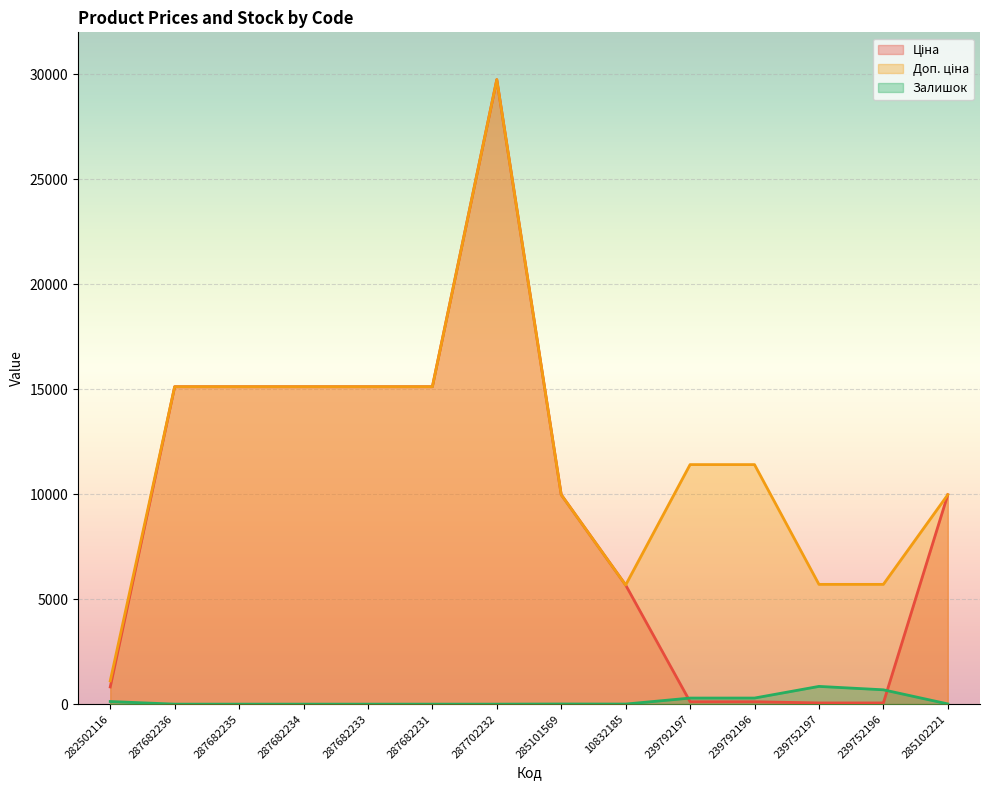

True or false: Залишок has more than 2 points higher than both neighbors.

False